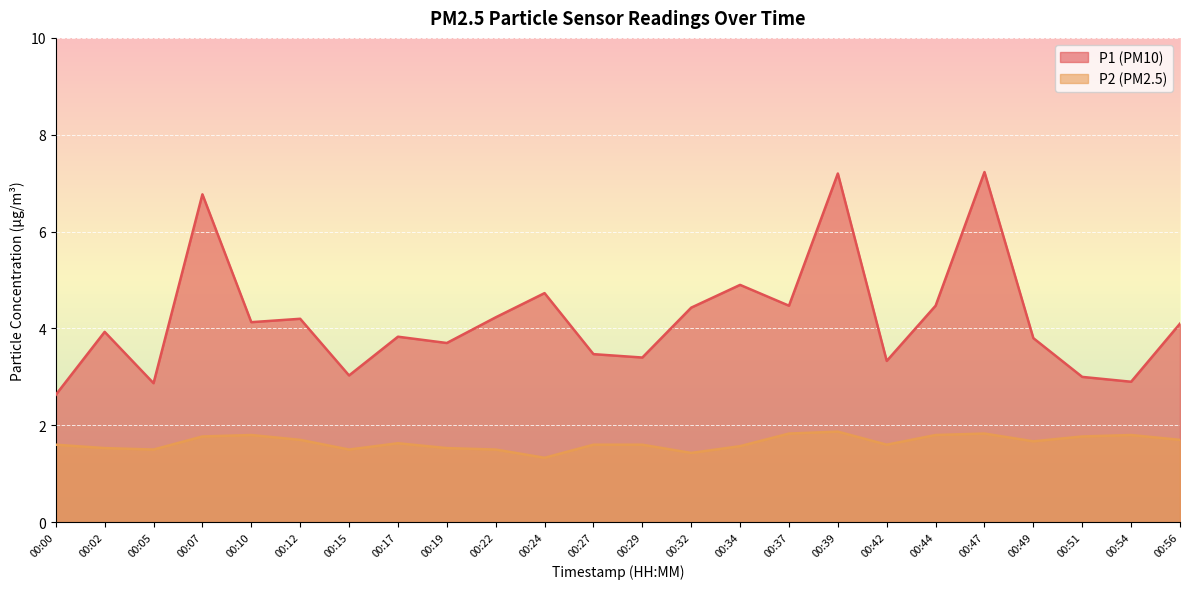

Count the number of data series in this chart.

2